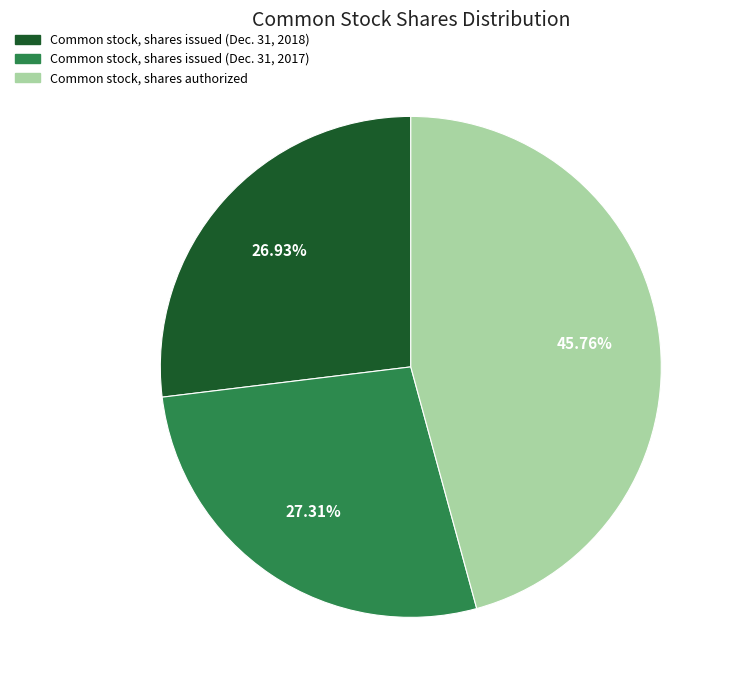

Which slice is the largest?

Common stock, shares authorized